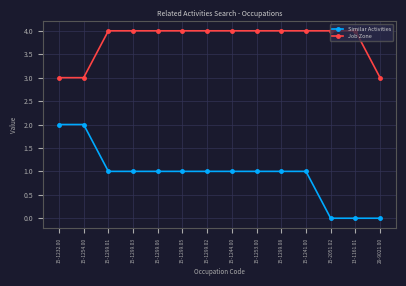

Reading right to left, transcribe all the data shown in this chart.

Similar Activities: 29-9021.00=0	13-1161.01=0	15-2051.02=0	15-1241.00=1	15-1299.08=1	15-1253.00=1	15-1244.00=1	15-1299.02=1	15-1299.05=1	15-1299.06=1	15-1299.03=1	15-1299.01=1	15-1254.00=2	15-1232.00=2
Job Zone: 29-9021.00=3	13-1161.01=4	15-2051.02=4	15-1241.00=4	15-1299.08=4	15-1253.00=4	15-1244.00=4	15-1299.02=4	15-1299.05=4	15-1299.06=4	15-1299.03=4	15-1299.01=4	15-1254.00=3	15-1232.00=3